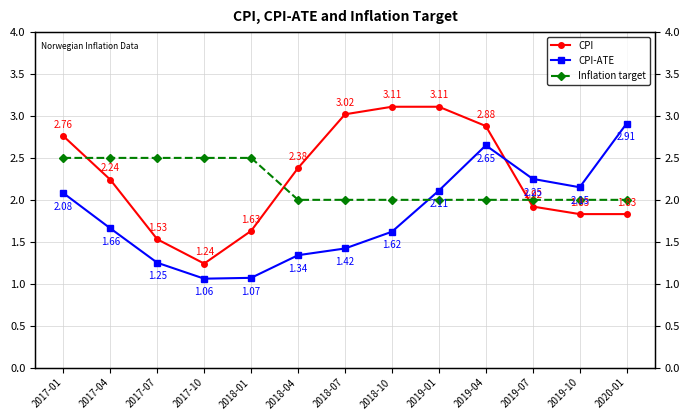

How many values in the CPI series exceed 2?

7